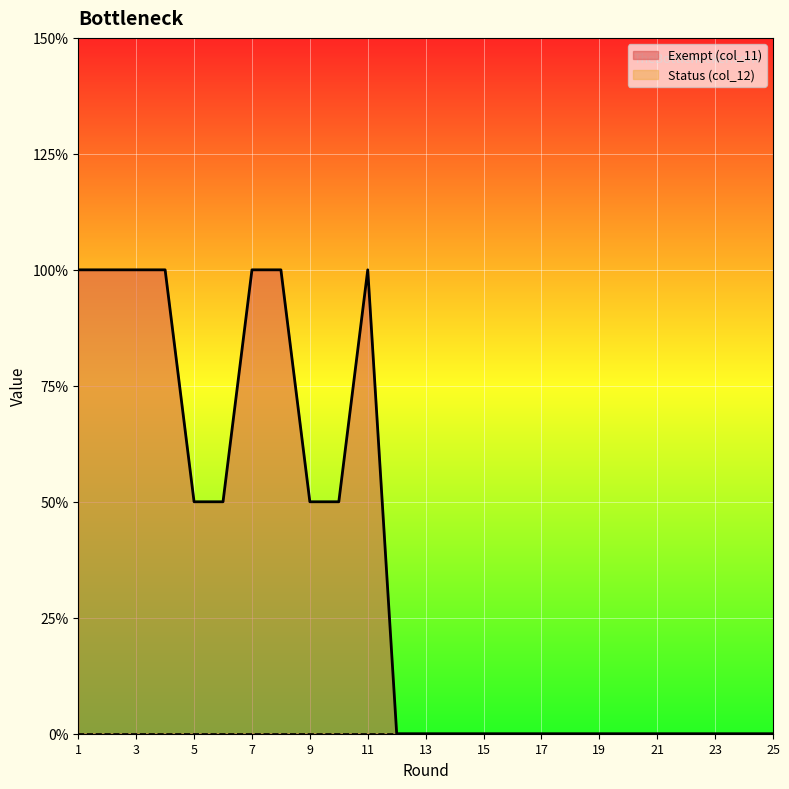

The value at 9 is 1. True or false?

True